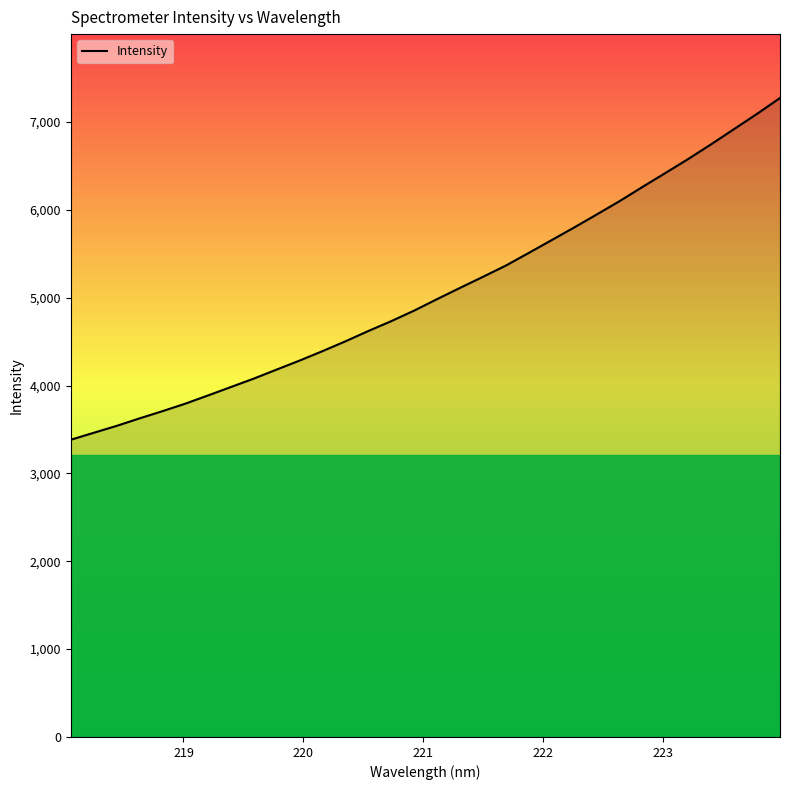

What is the difference between the maximum and minimum values?

3889.6